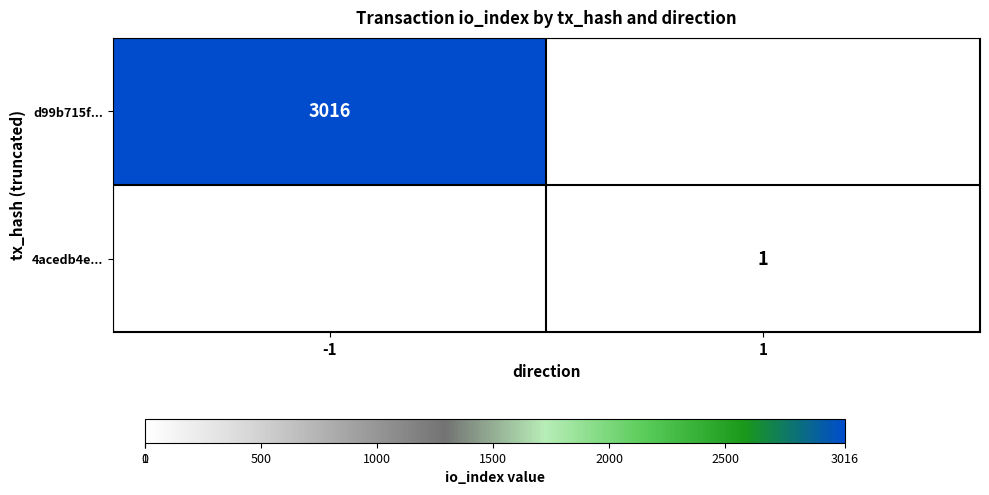

Is the value of d99b715f... at -1 greater than the value of 4acedb4e... at 1?

Yes